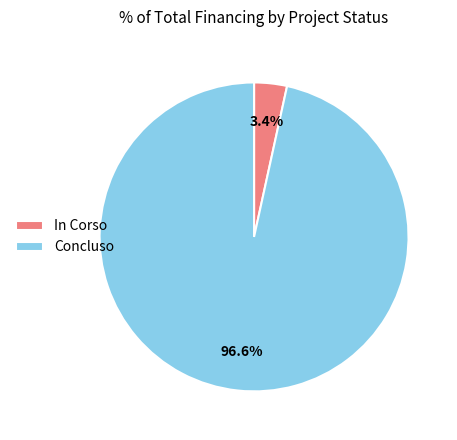

Which category has the smallest portion of the pie?

In Corso